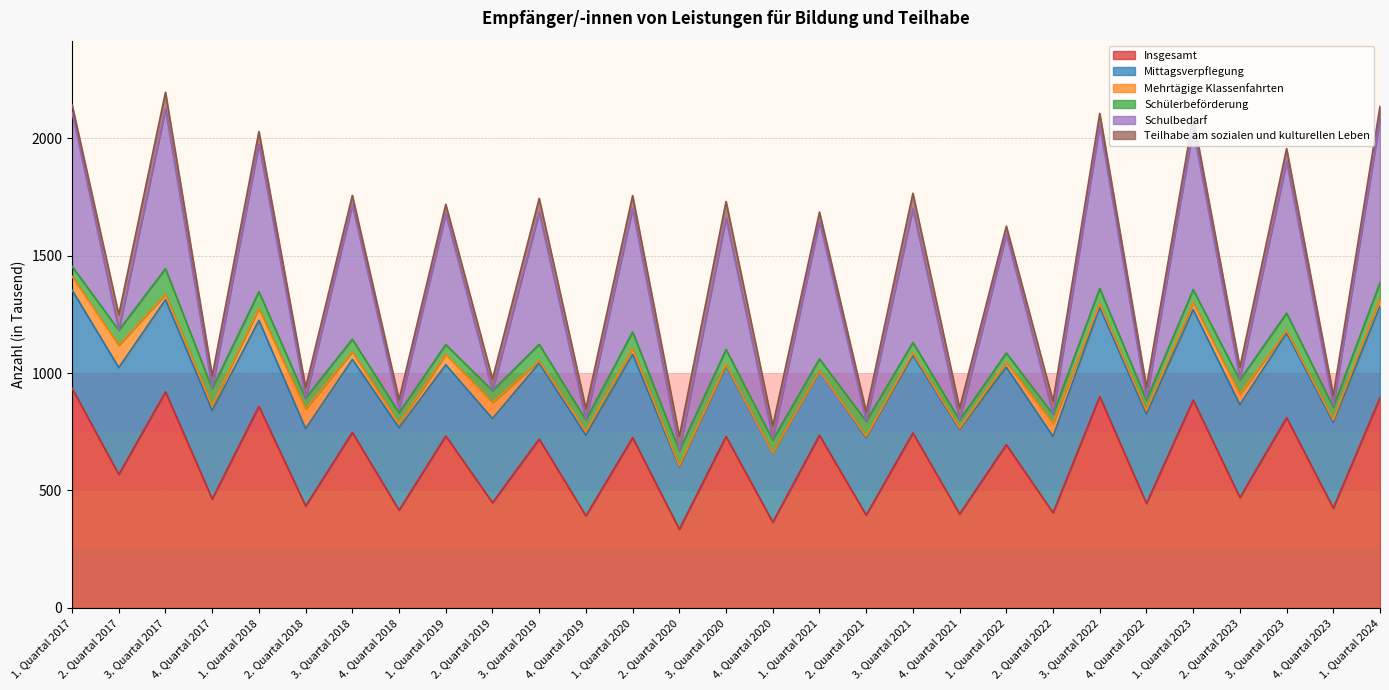

True or false: Insgesamt has a value of 725 at 1. Quartal 2020.

True